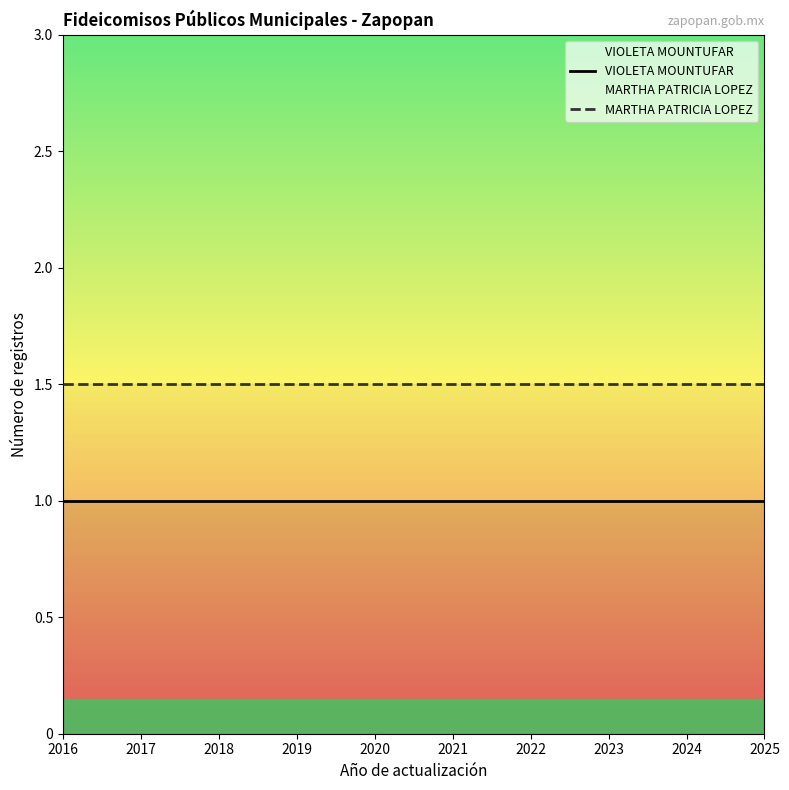

Which series has the widest spread of values?

VIOLETA MOUNTUFAR